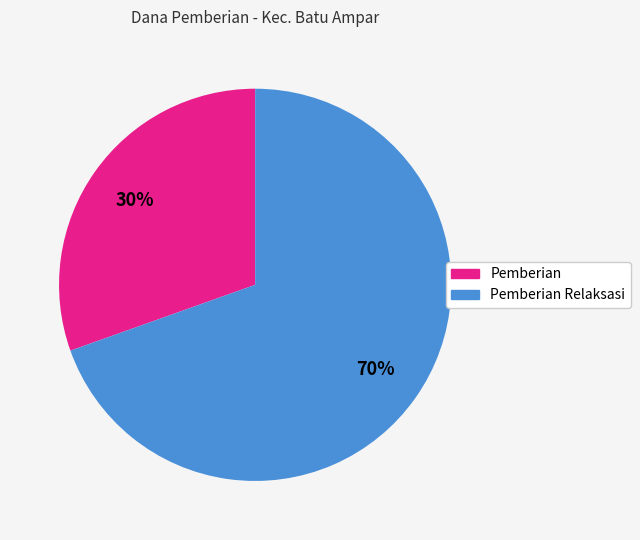

To the nearest percent, what is the average slice percentage?

50%